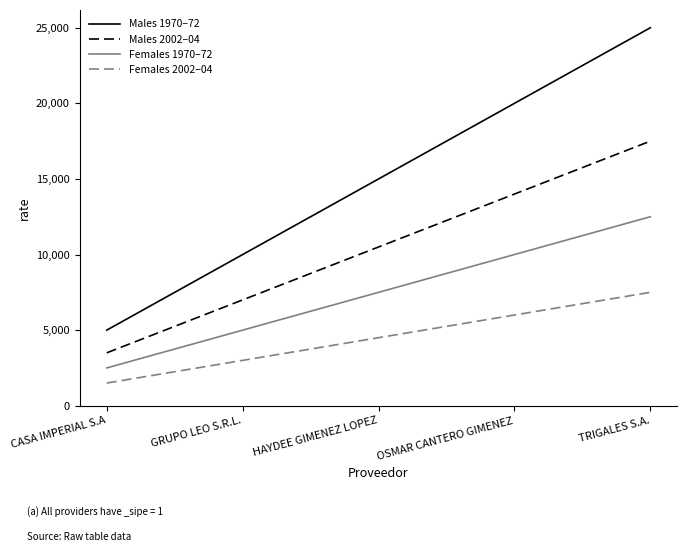

What is the difference between the maximum and minimum values in the Females 1970–72 series?

10000